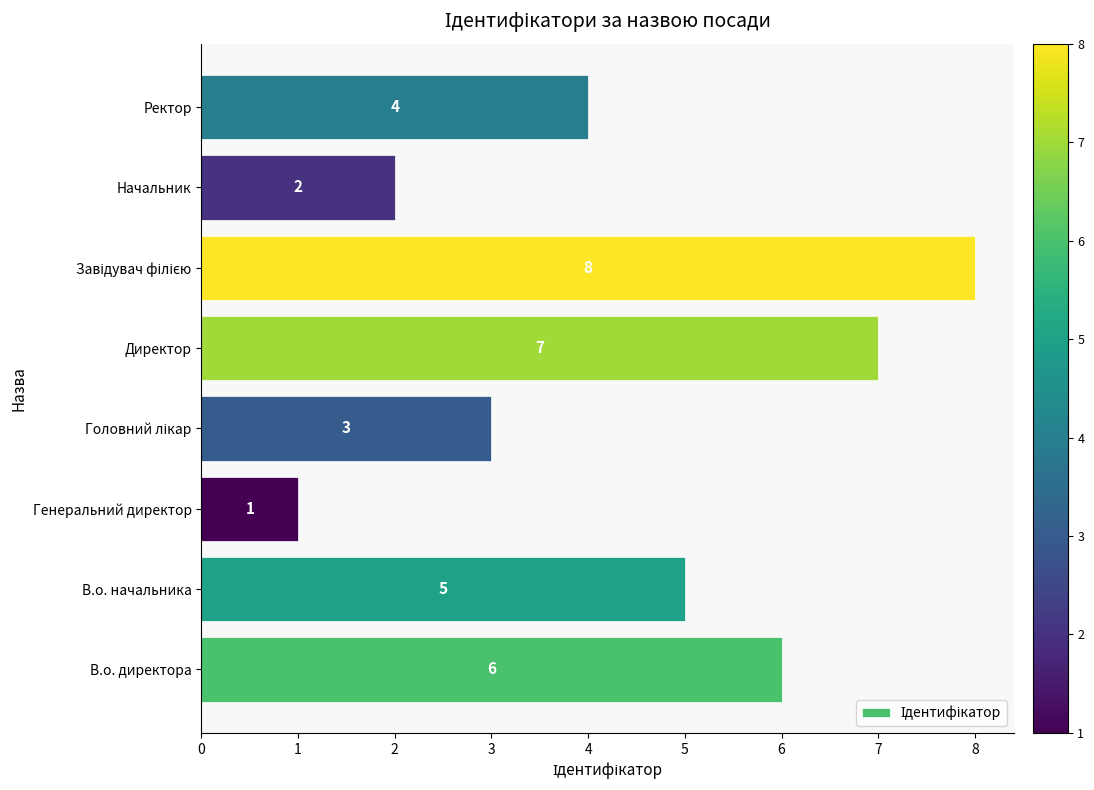

What is the sum of all values?

36